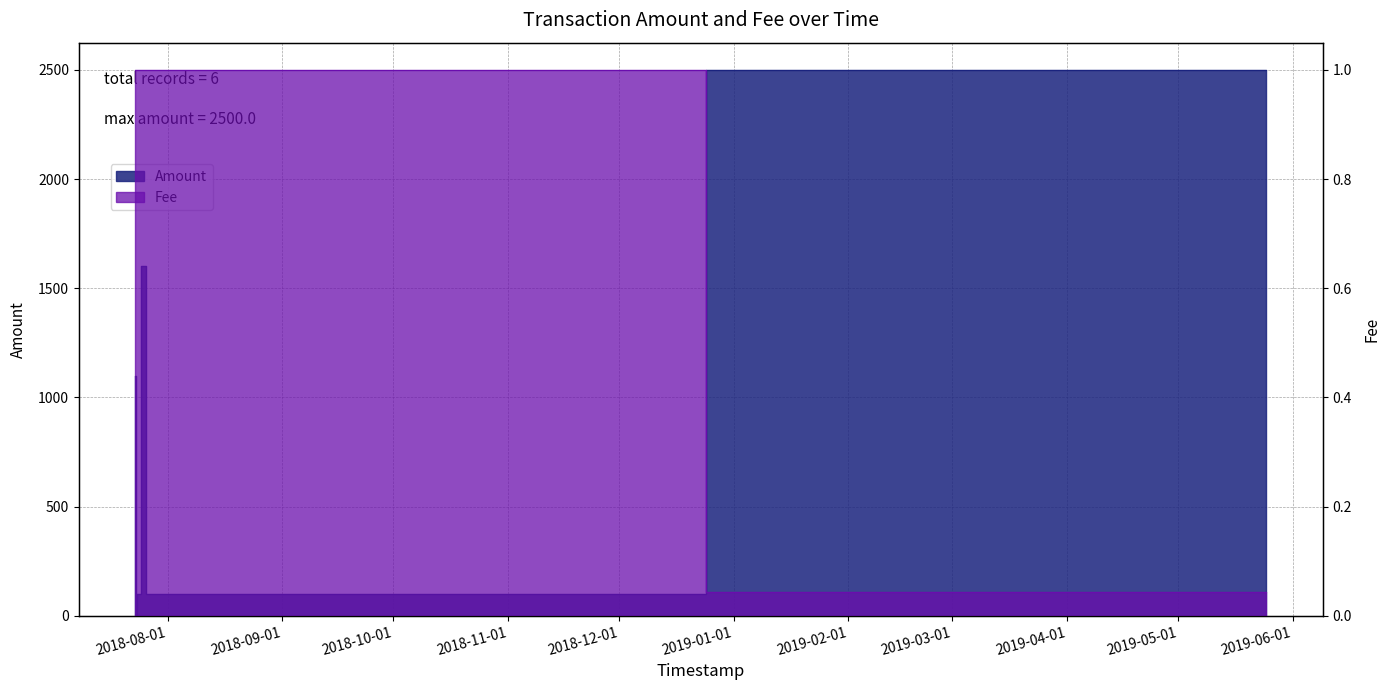

How many data points does each series have?

6